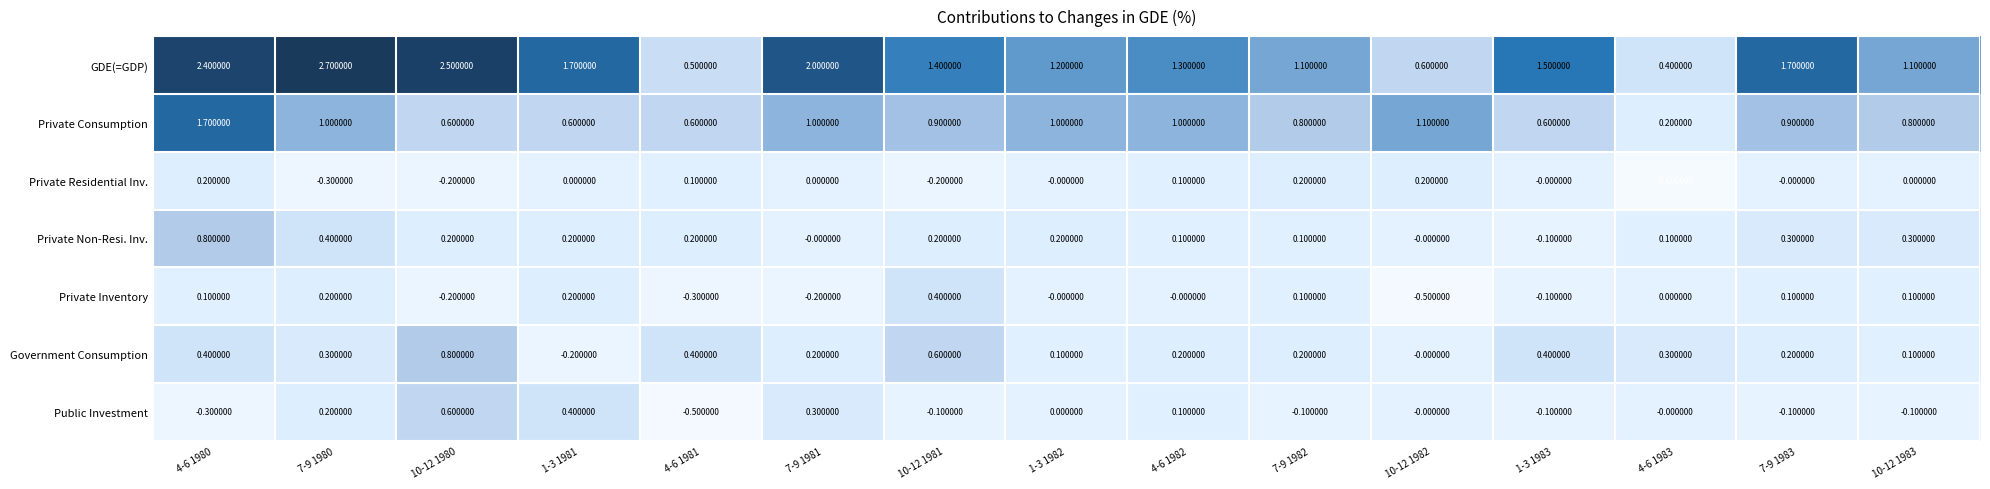

What is the sum of all Private Non-Resi. Inv. values?

3.0